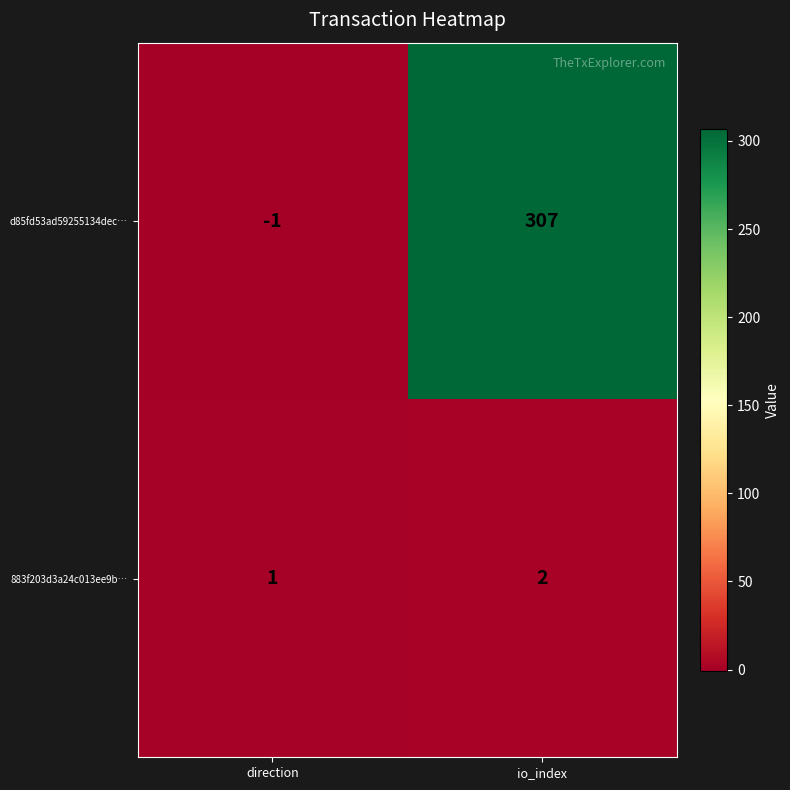

Which series has the largest range (max minus min)?

d85fd53ad59255134dec…